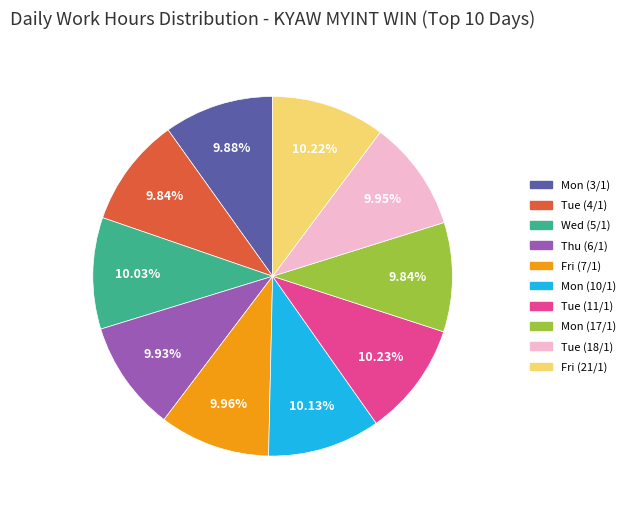

True or false: Fri (7/1) accounts for 1% of the total.

False